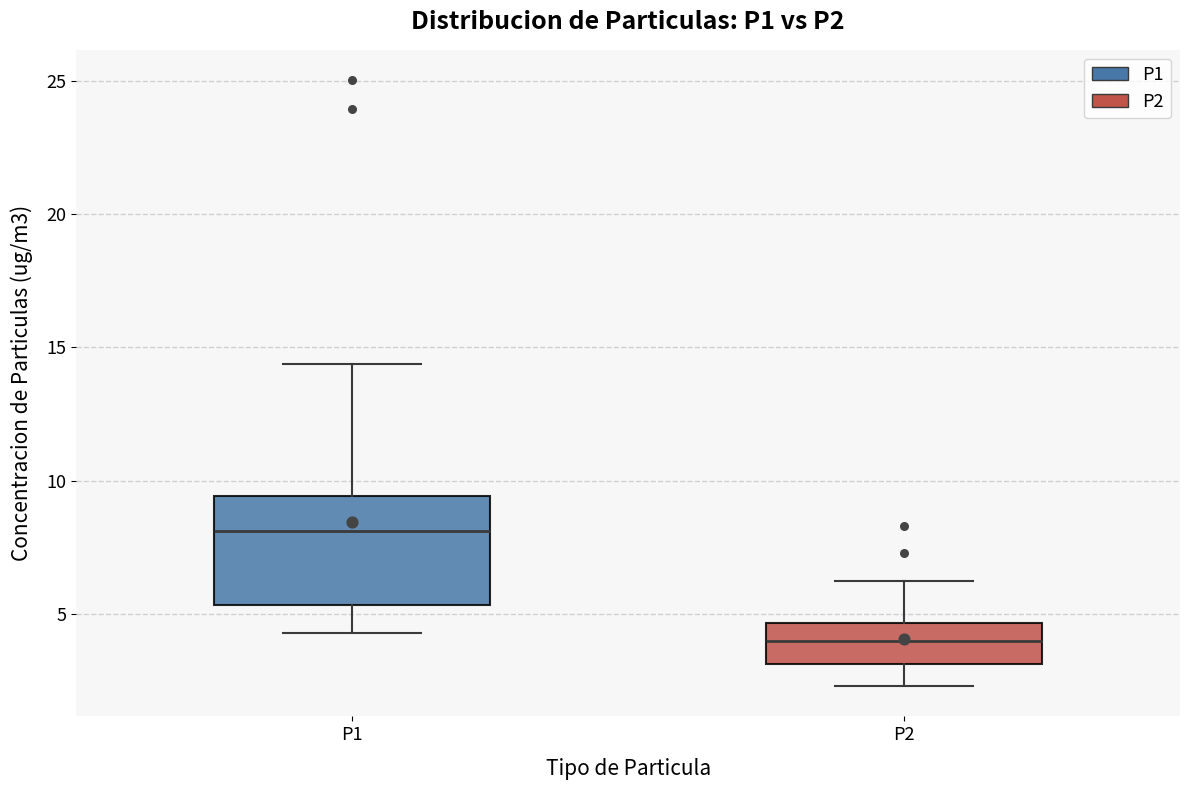

Comparing the boxes themselves (not the whiskers), which one is the tallest?

P1